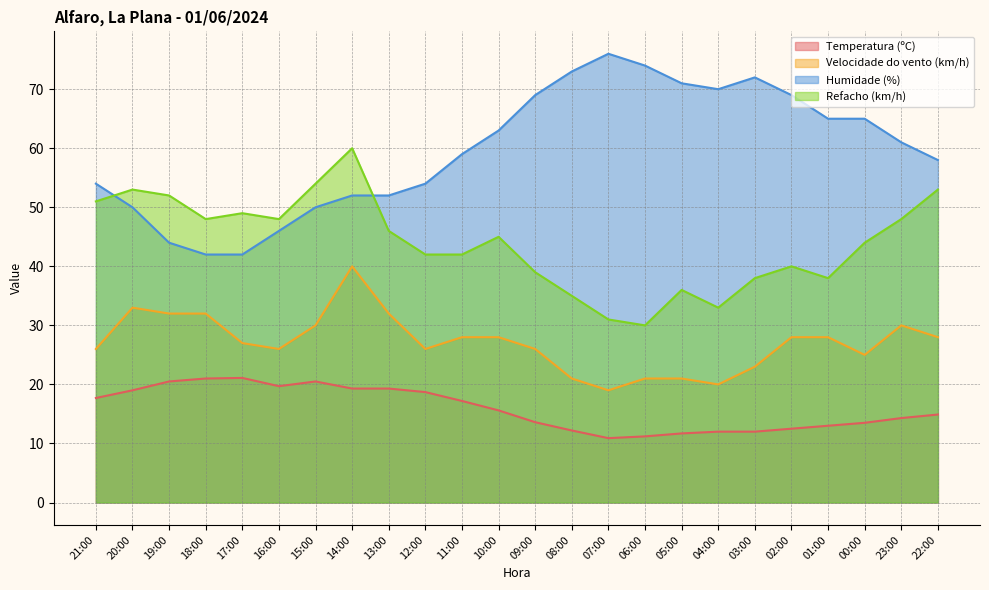

What is the label of the 17th point from the right?

14:00